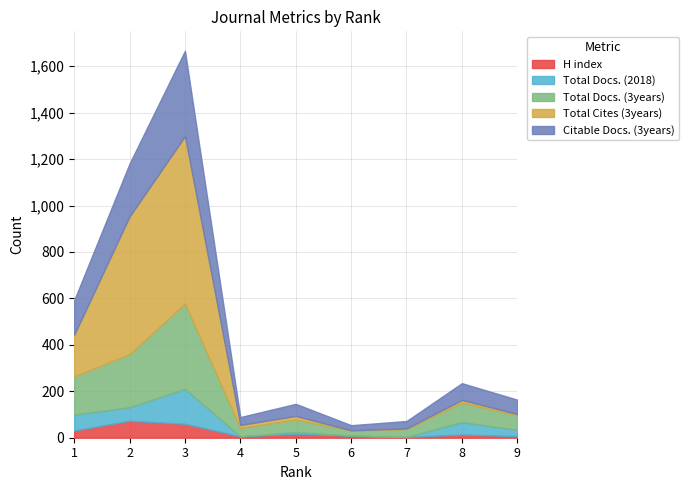

Which label corresponds to the largest value in the chart?

3